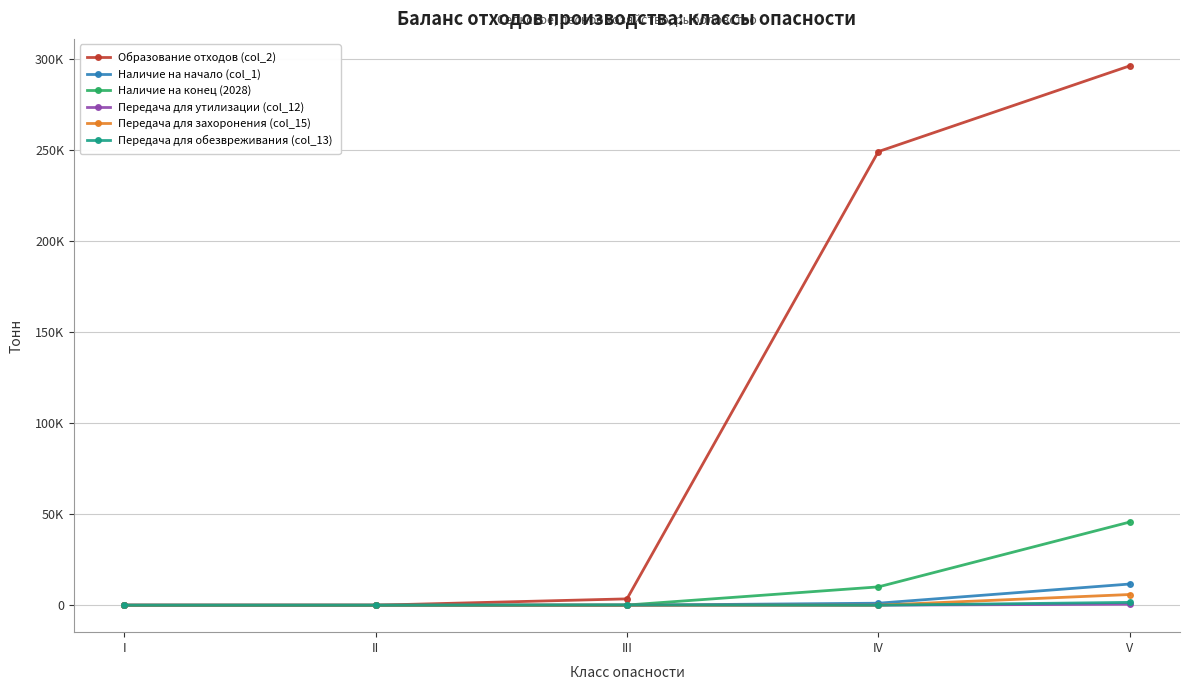

Between which two adjacent categories do Передача для обезвреживания (col_13) and Наличие на начало (col_1) first intersect?

III and IV